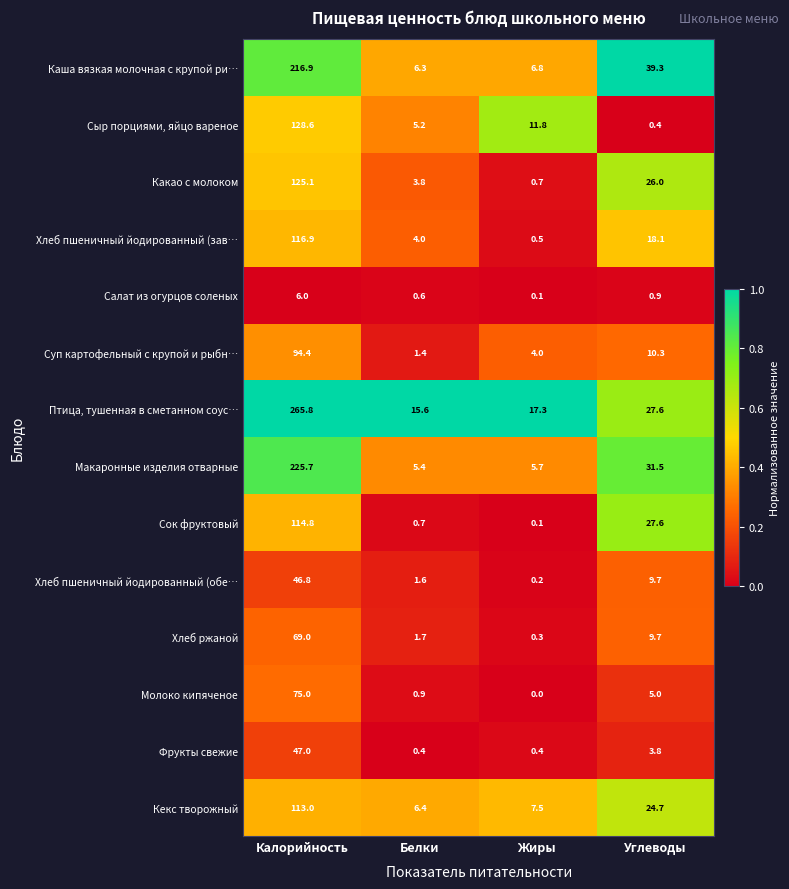

True or false: Какао с молоком has a value of 125.1 at Калорийность.

True